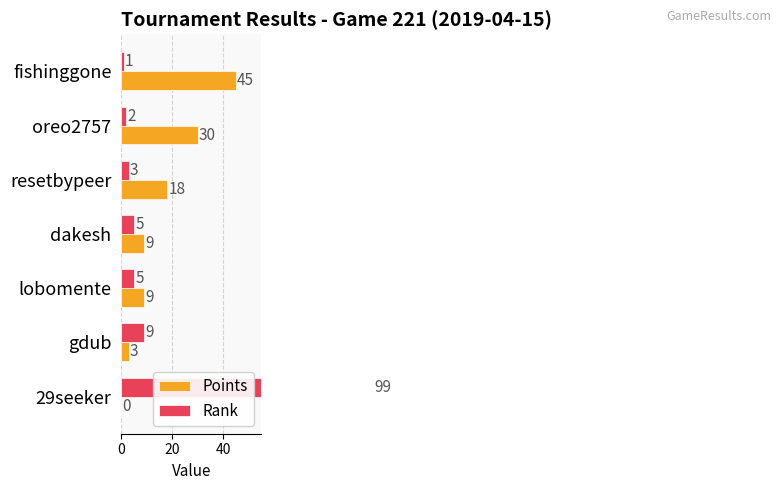

Between dakesh and lobomente, which series saw the biggest shift?

Points